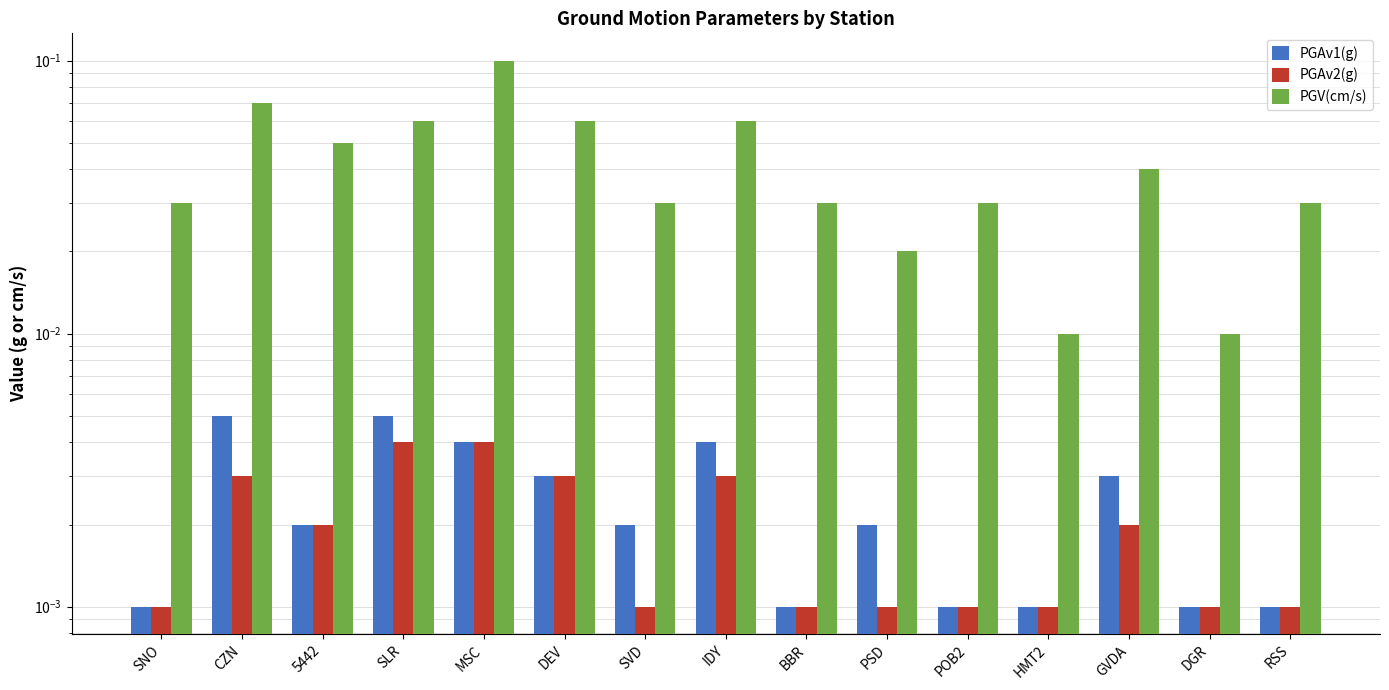

What is the label of the 11th bar from the left?

POB2